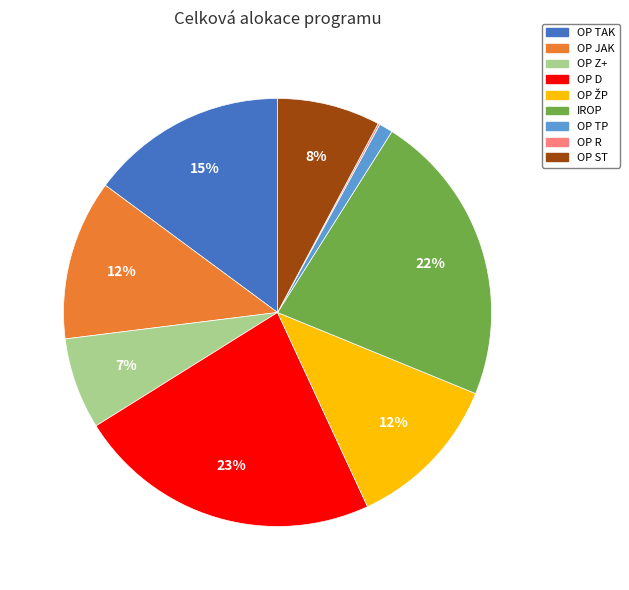

Combined, do OP TP and OP TAK account for over 50%?

No